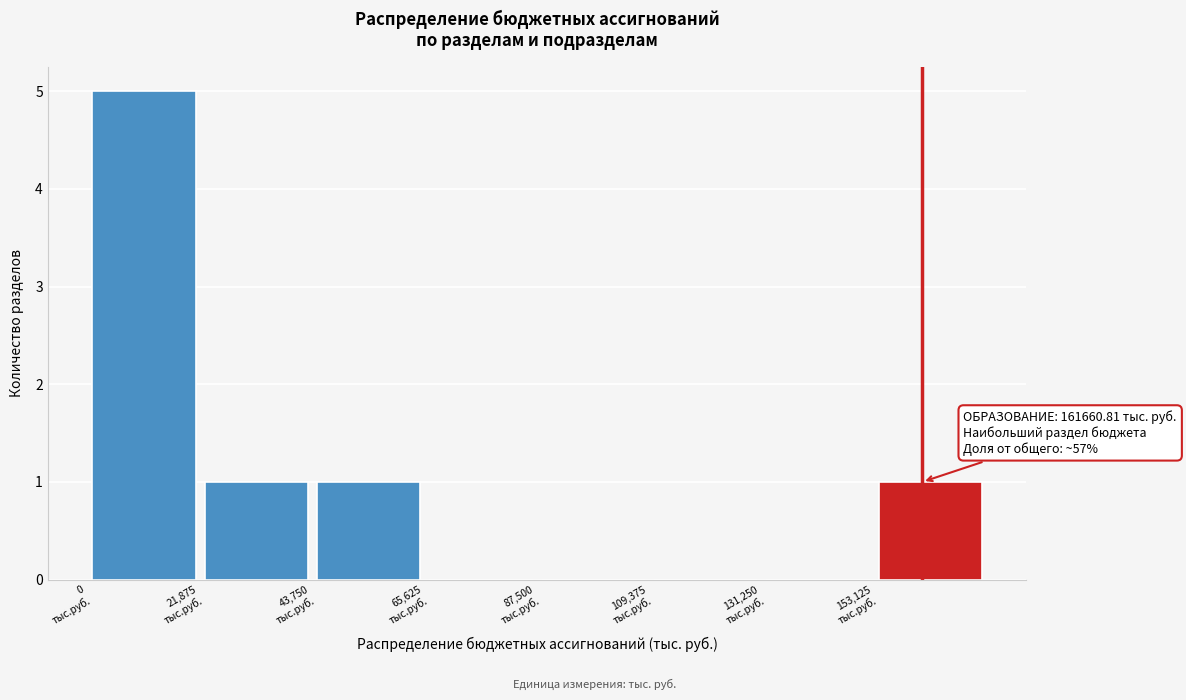

Which range on the x-axis has the tallest bar?

0 to 20000